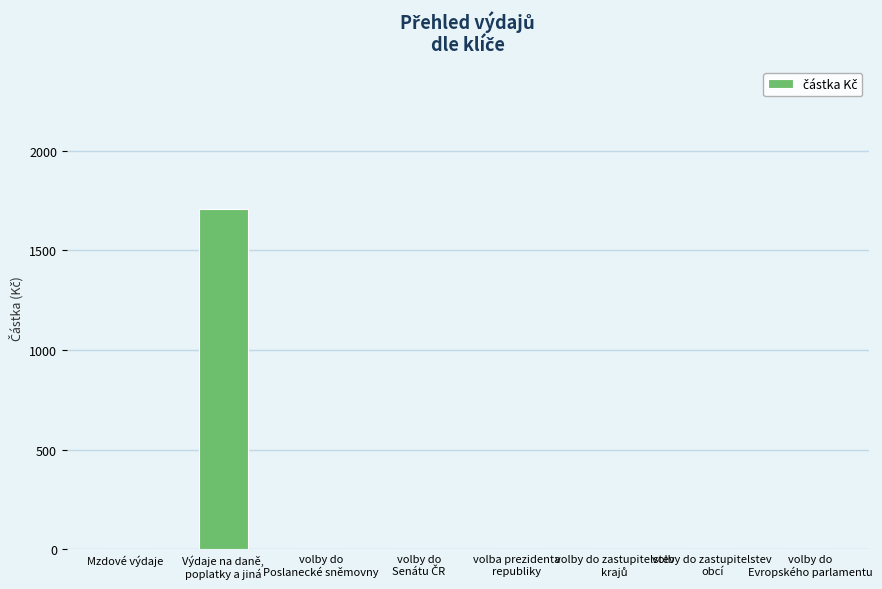

What is the sum of all values?

1708